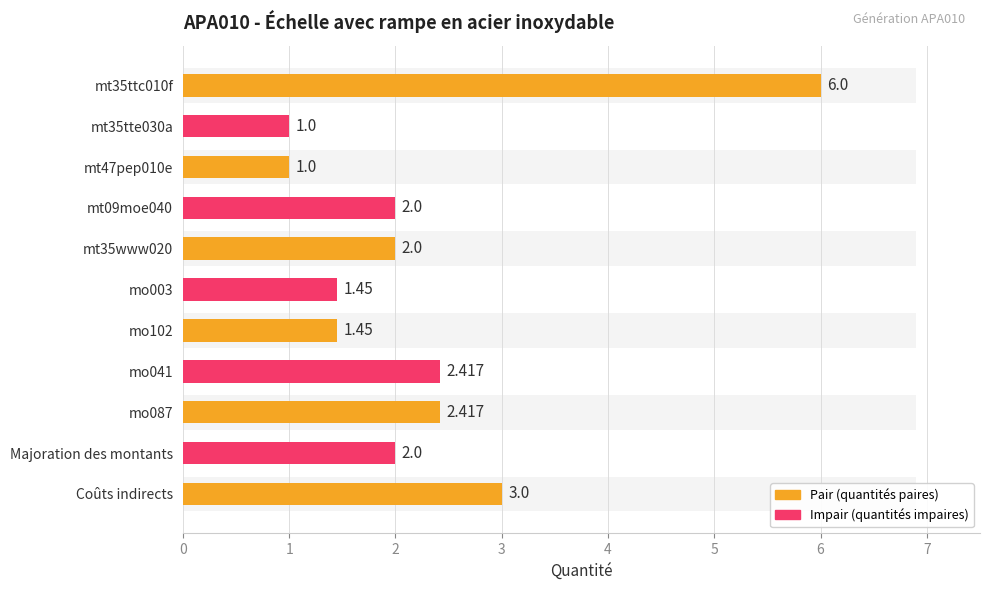

Is it true that the value at mo041 is 3.4?

False